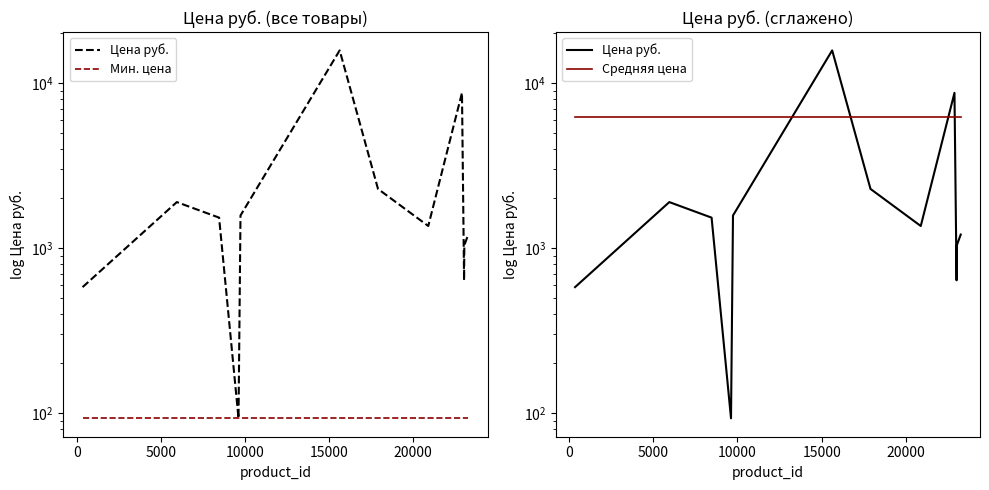

How many lines are shown in the chart?

3